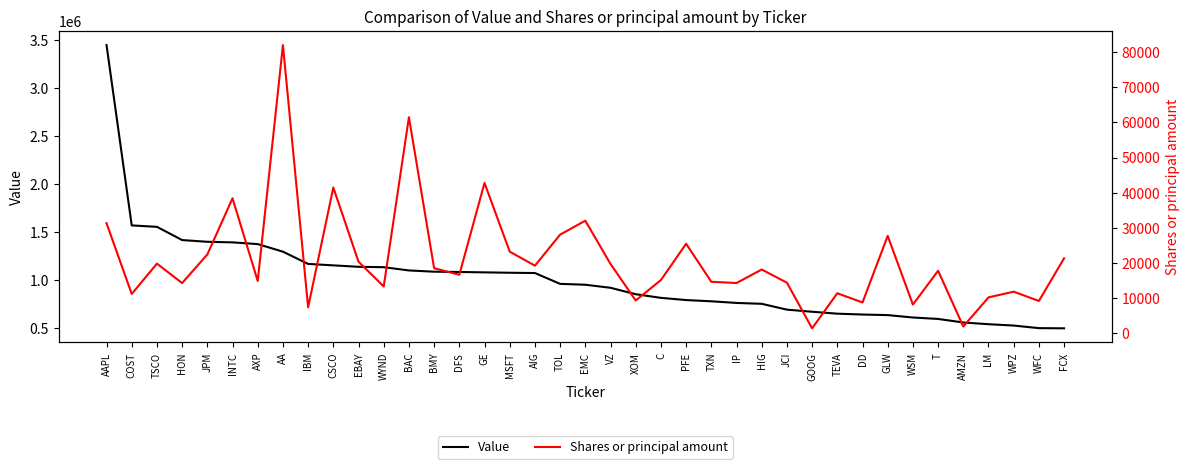

Reading right to left, extract all data points from this chart.

Value: 496000	498000	525000	539000	557000	594000	609000	634000	640000	649000	669000	691000	752000	761000	778000	791000	814000	852000	919000	951000	960000	1073000	1076000	1080000	1084000	1087000	1100000	1134000	1138000	1153000	1168000	1296000	1375000	1393000	1399000	1417000	1555000	1570000	3452000
Shares or principal amount: 21250	9077	11725	10100	1795	17696	8050	27650	8650	11281	1270	14300	18044	14200	14550	25397	15040	9214	19641	31980	28000	19150	23160	42755	16550	18418	61500	13225	20275	41450	7278	82100	14775	38375	22349	14182	19730	11075	31277